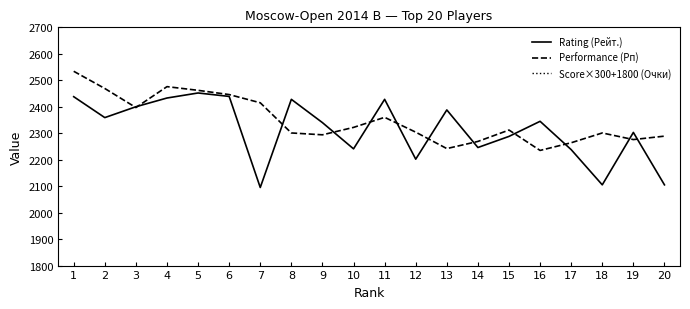

True or false: Score×300+1800 (Очки) and Performance (Рп) intersect in this chart.

False